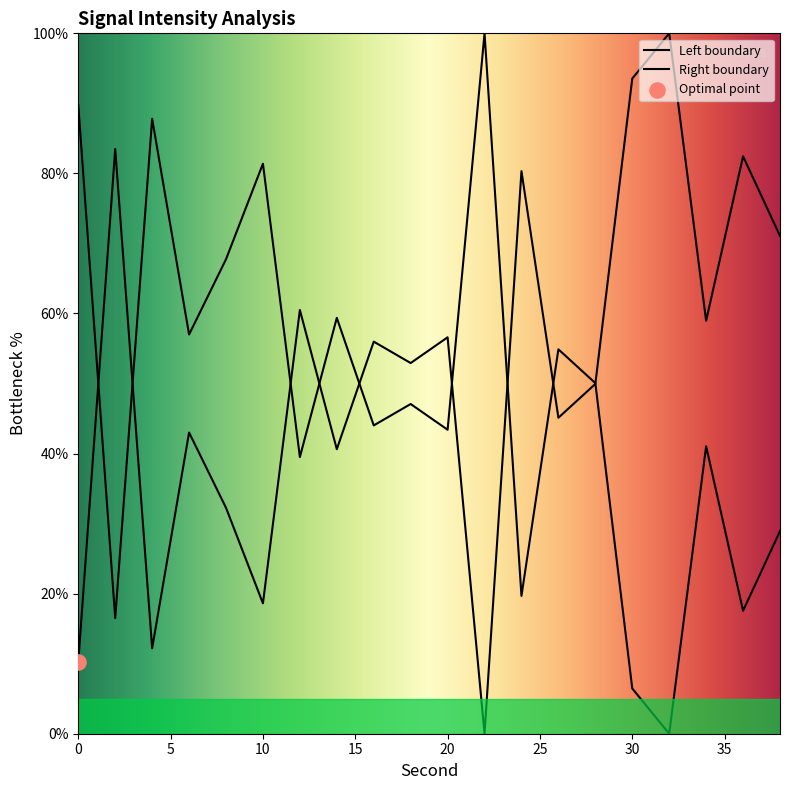

Which has a higher value, 28 or 38?

38